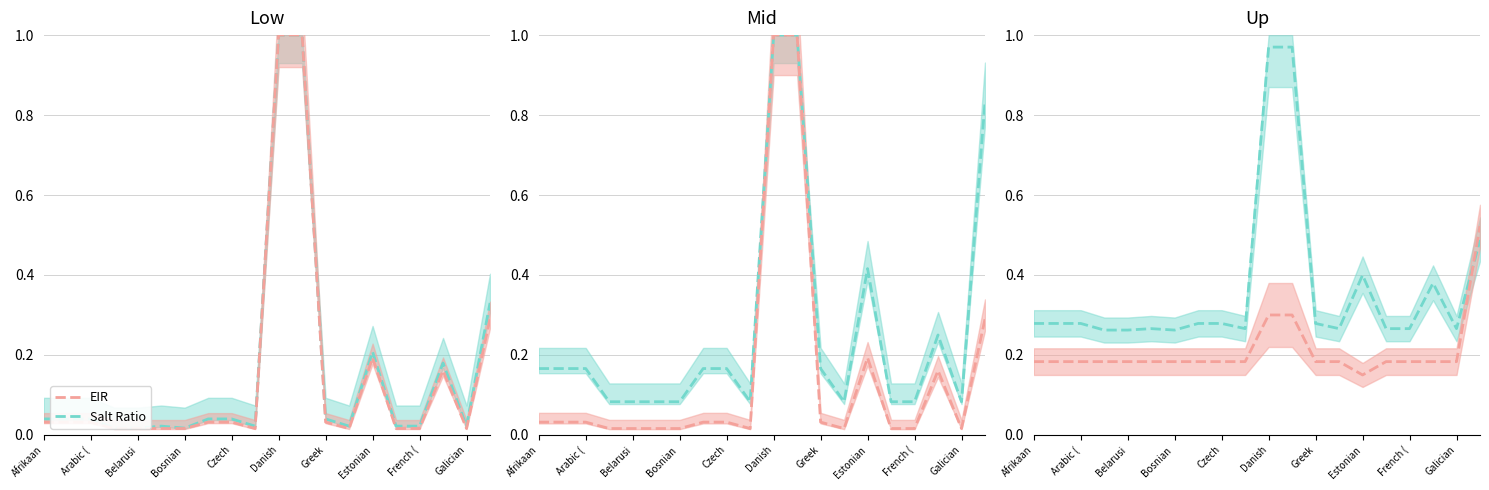

How many lines are shown in the chart?

2